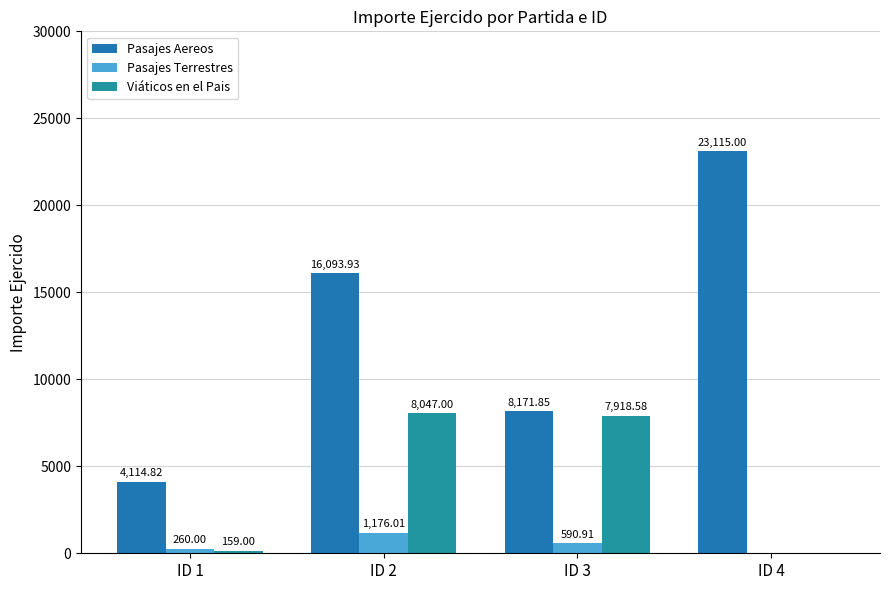

Rank the series at ID 1 from highest to lowest value.

Pasajes Aereos, Pasajes Terrestres, Viáticos en el Pais